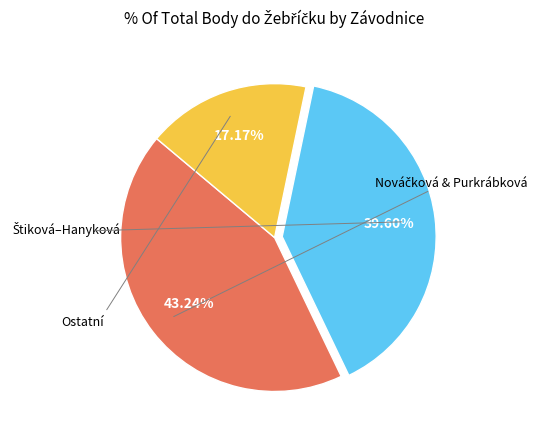

Is there any slice that represents more than half of the pie?

No